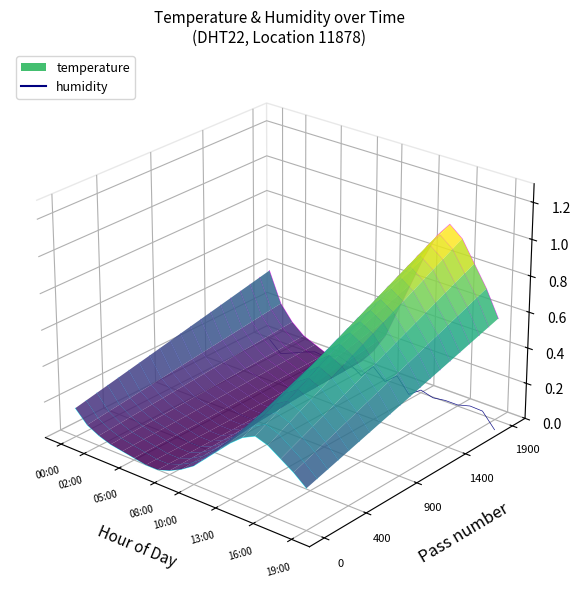

Is this an area chart (filled region under the line)?

No